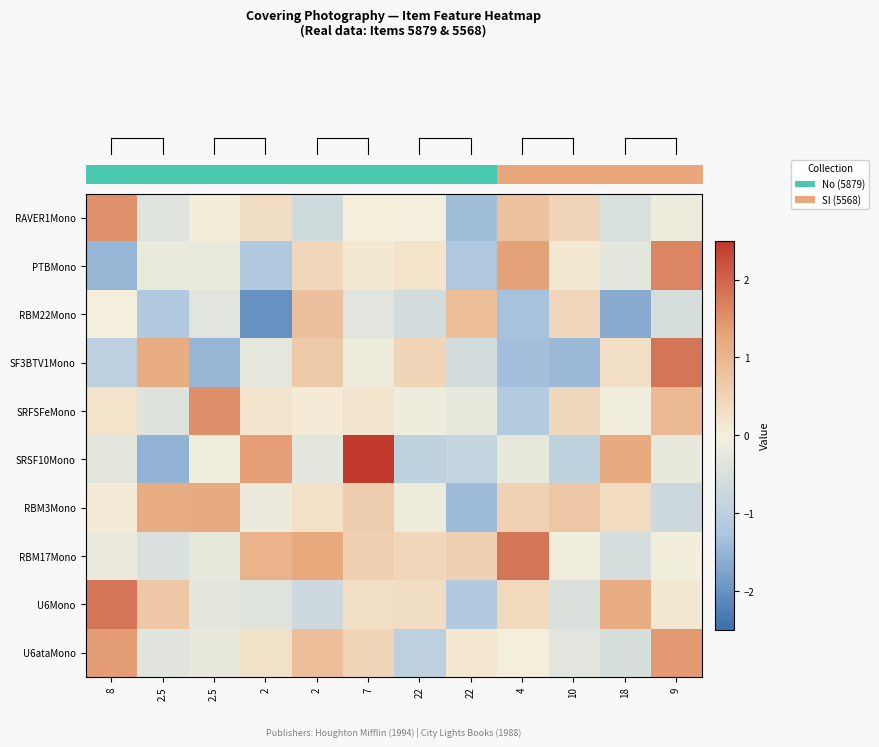

How many categories are shown in the chart?

12